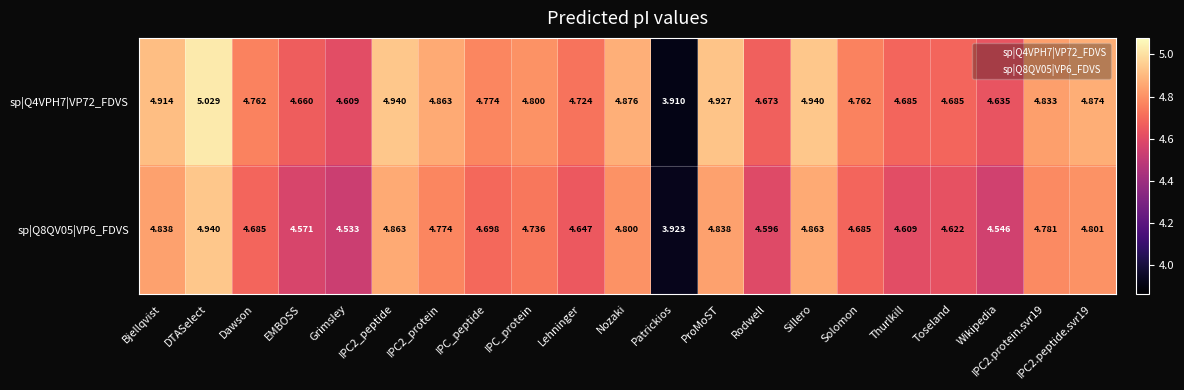

At how many categories does at least one series exceed 4?

20